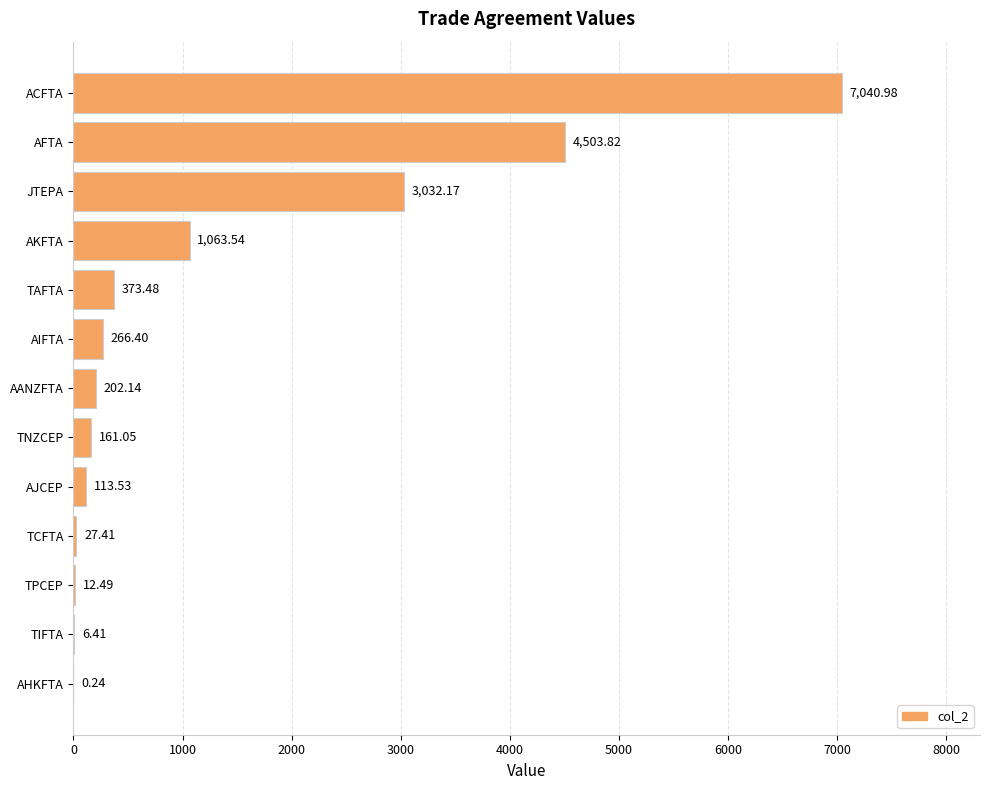

Which category has the highest value across all series?

ACFTA